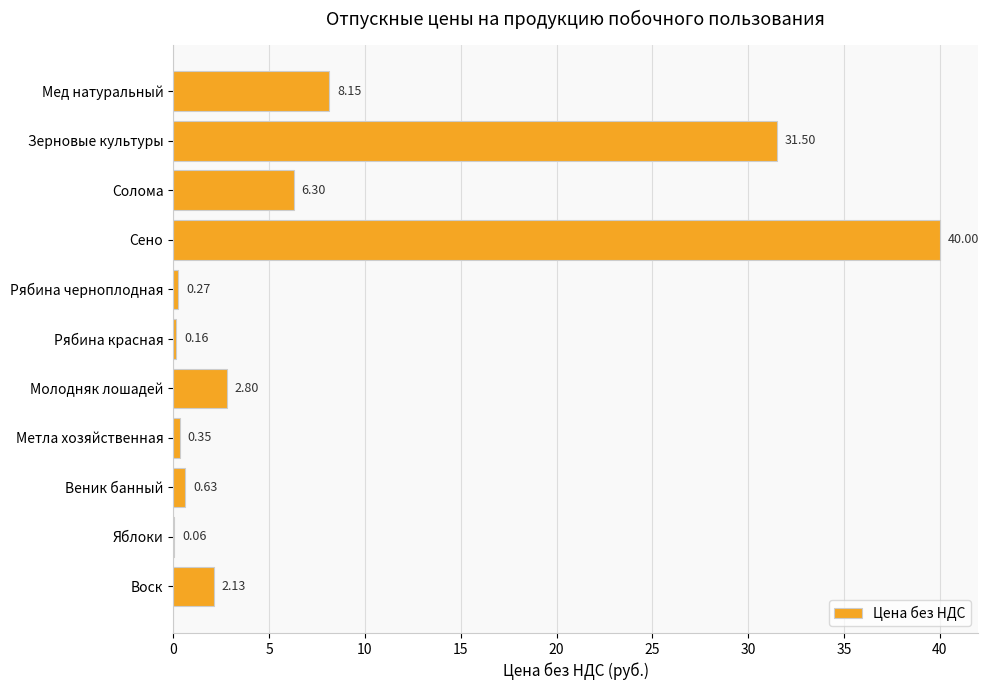

Where is the data nearest to the value 20?

Зерновые культуры